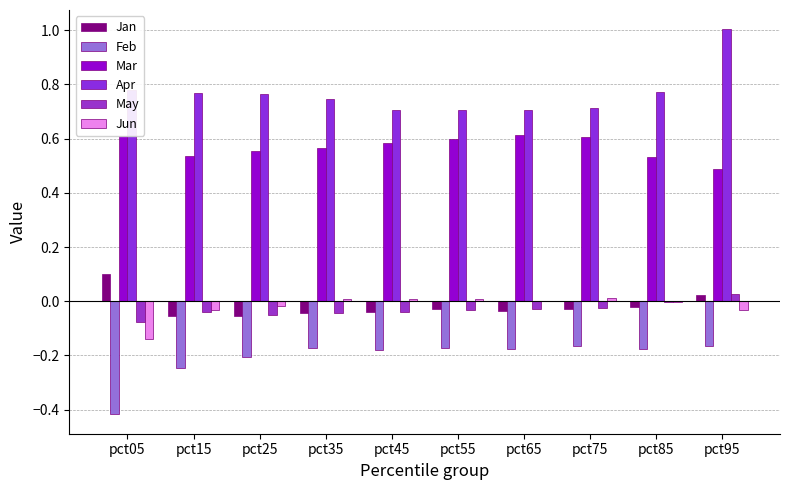

At pct05, list the series in order from smallest to largest.

Feb, Jun, May, Jan, Mar, Apr